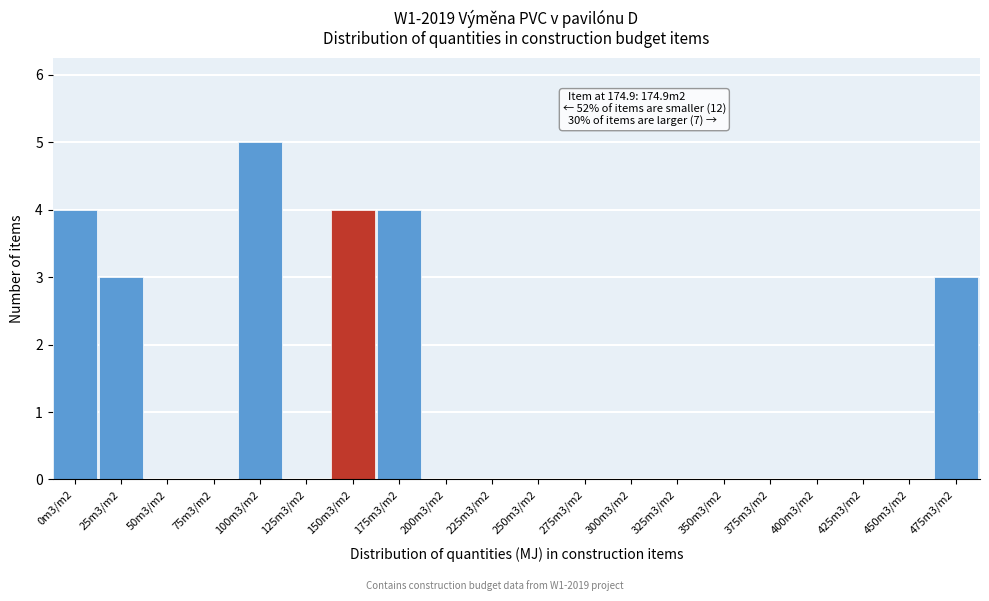

Reading right to left, extract all data points from this chart.

475m3/m2=3	450m3/m2=0	425m3/m2=0	400m3/m2=0	375m3/m2=0	350m3/m2=0	325m3/m2=0	300m3/m2=0	275m3/m2=0	250m3/m2=0	225m3/m2=0	200m3/m2=0	175m3/m2=4	150m3/m2=4	125m3/m2=0	100m3/m2=5	75m3/m2=0	50m3/m2=0	25m3/m2=3	0m3/m2=4